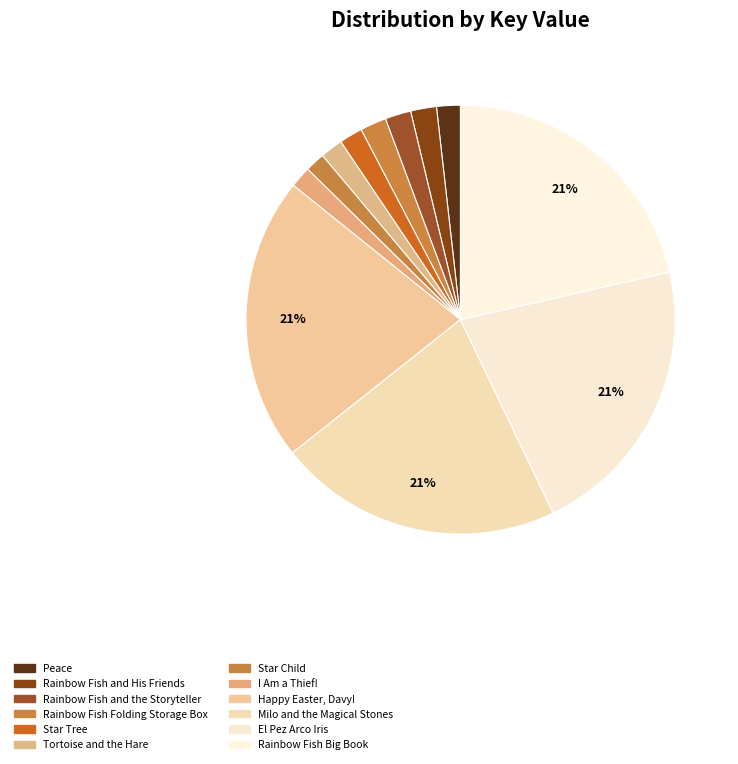

What percentage do Star Tree and Tortoise and the Hare together represent?

3.5%